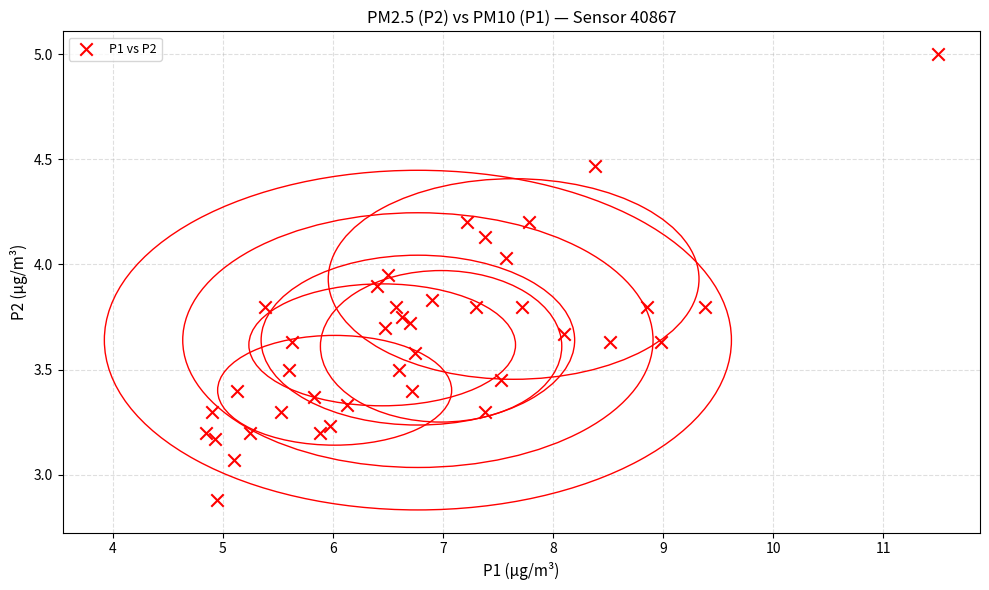

What is the range of Y values (max minus min)?

2.1